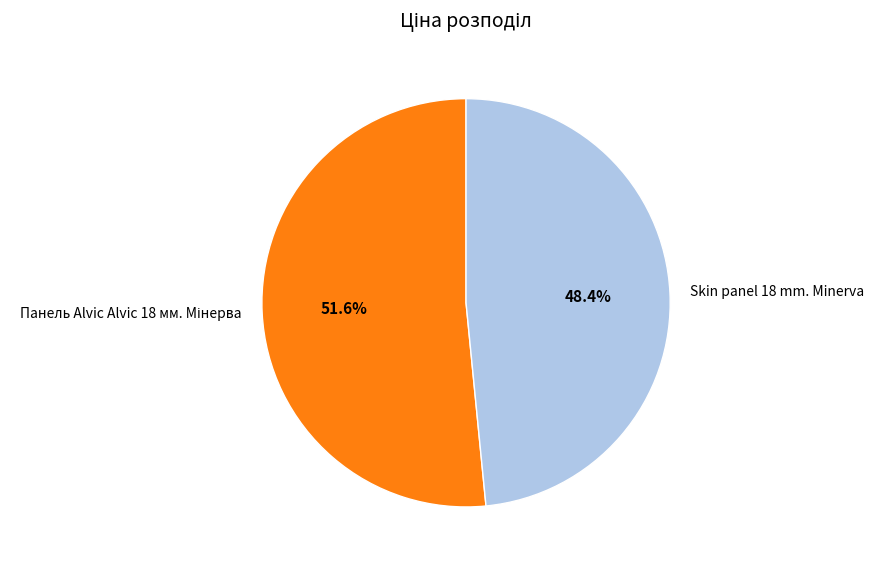

What is the smallest slice in the pie chart?

Skin panel 18 mm. Minerva